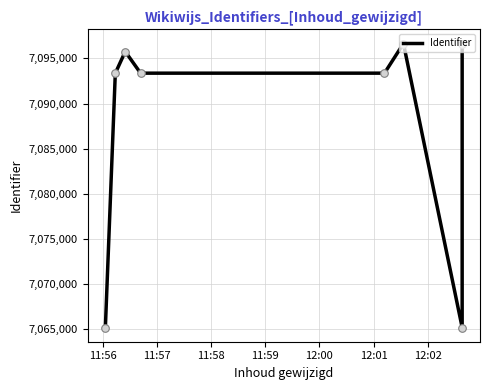

Which has a higher value, 11:57 or 12:02?

11:57